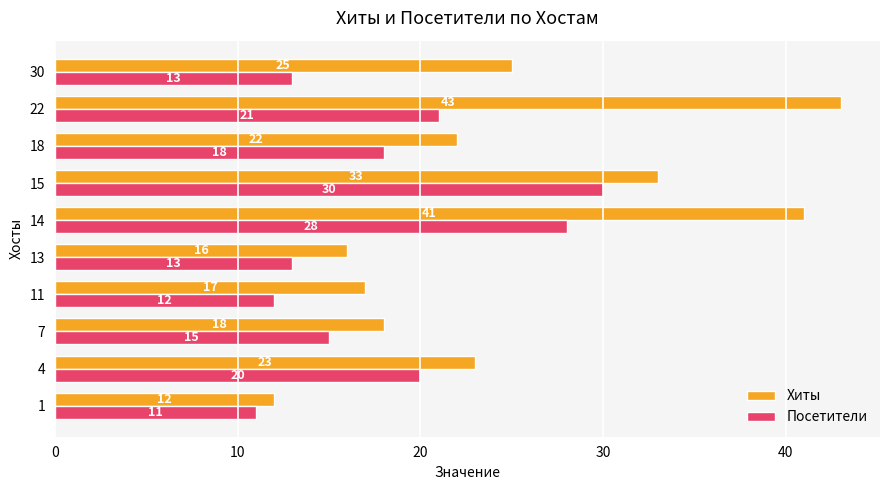

The Хиты series shows 16 at 13. True or false?

True